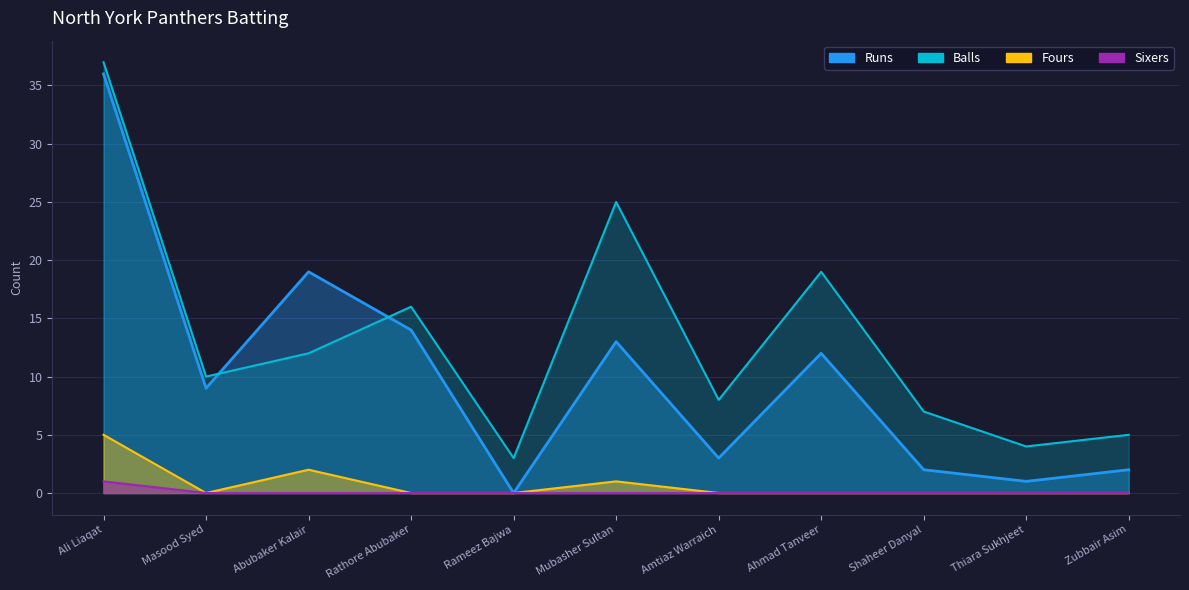

What position from the left is Zubbair Asim?

11